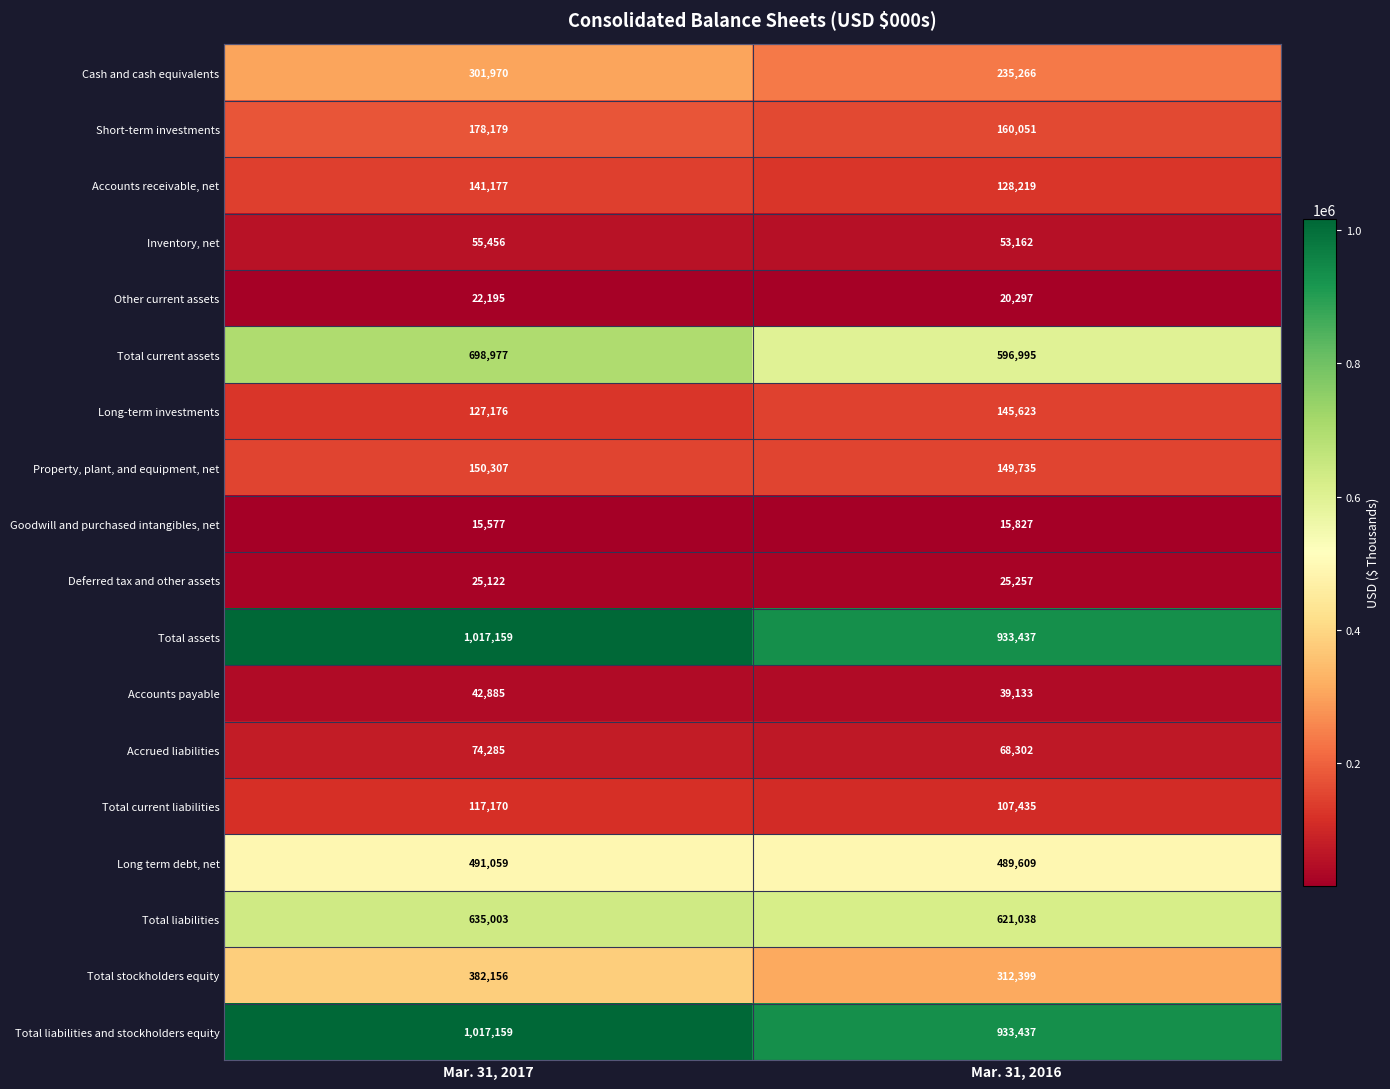

True or false: Accounts payable has a value of 17290 at Mar. 31, 2017.

False